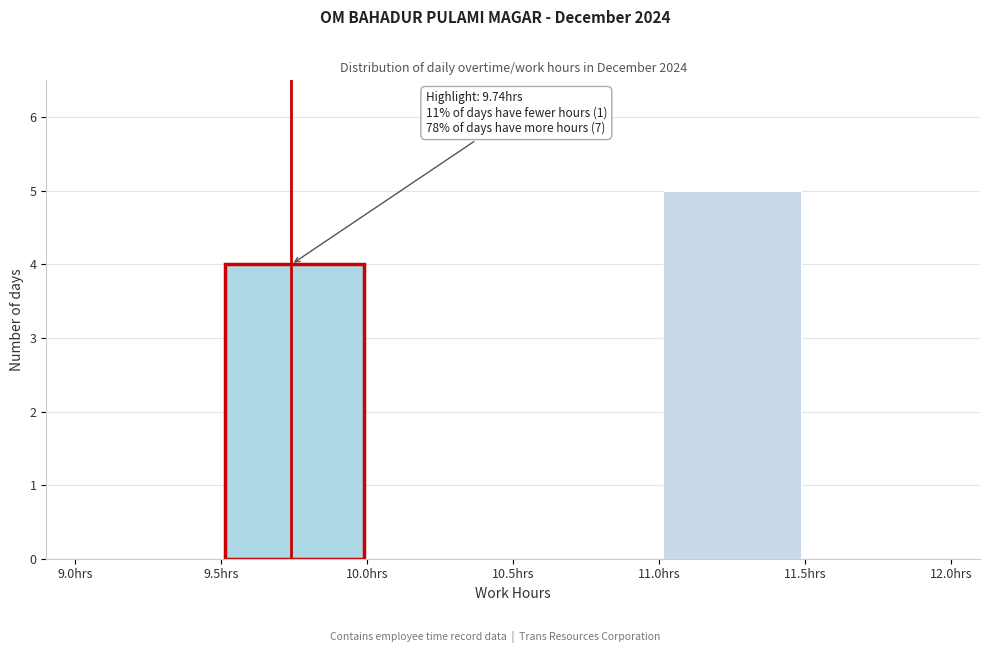

Which range on the x-axis has the tallest bar?

11.0 to 11.5